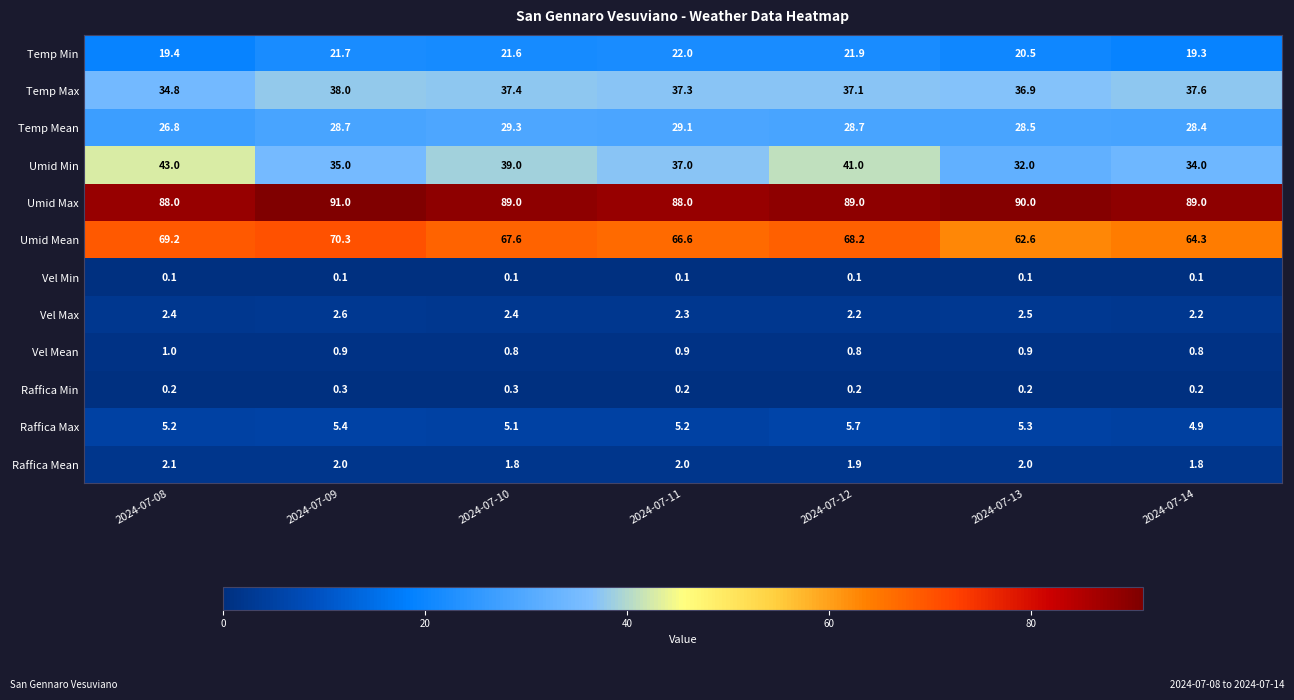

At which category is the sum across all series the highest?

2024-07-12